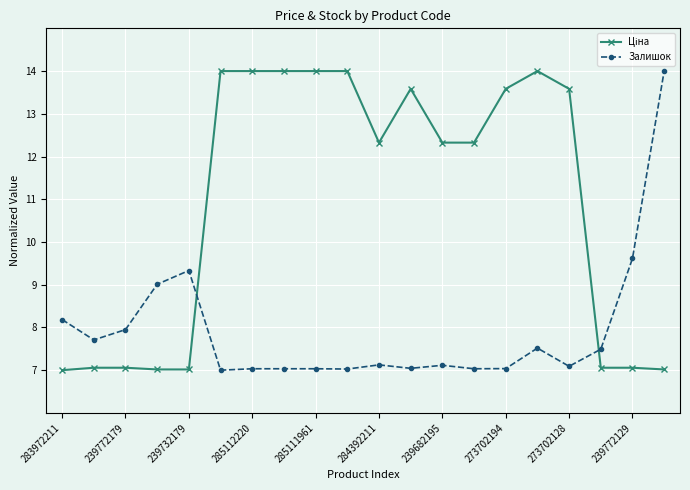

What is the maximum value shown in the chart?

14.0